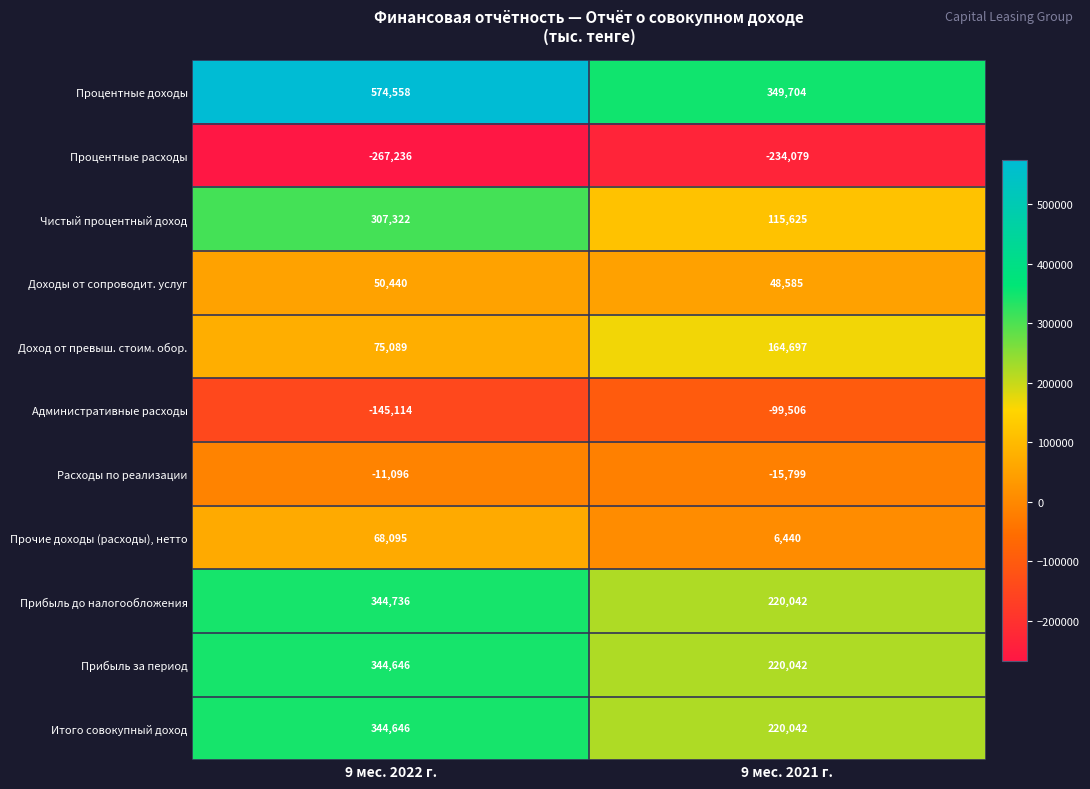

What is the sum of all Доход от превыш. стоим. обор. values?

239786